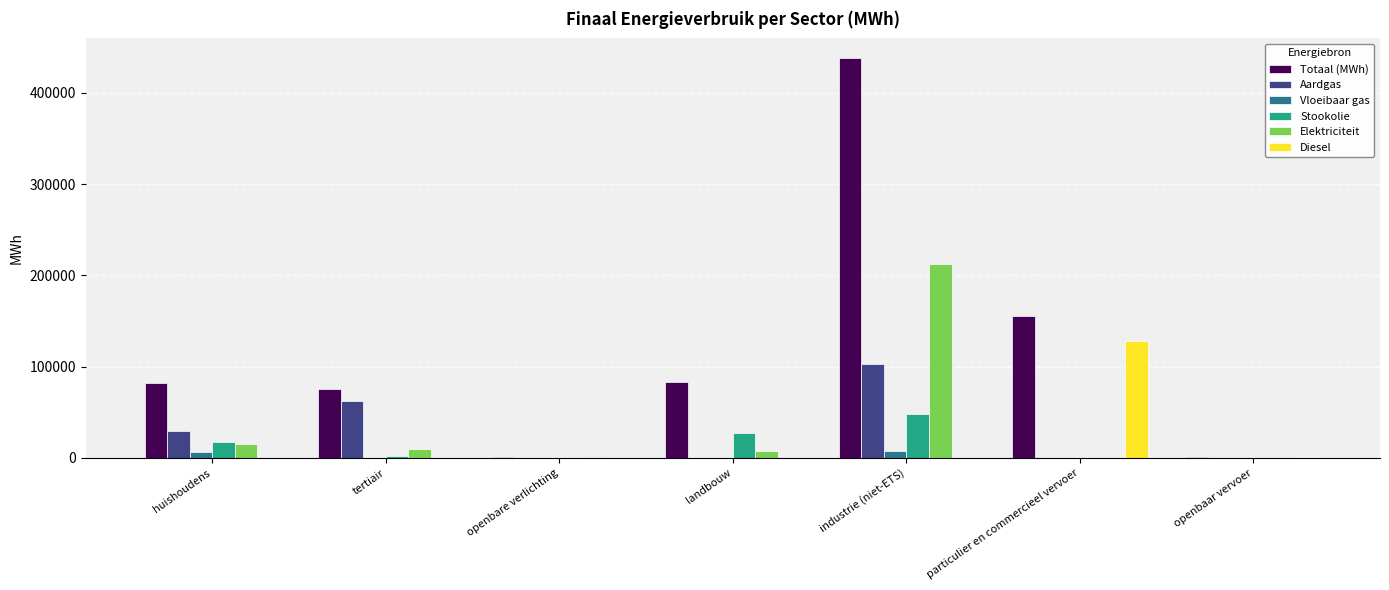

Count the number of categories in the chart.

7